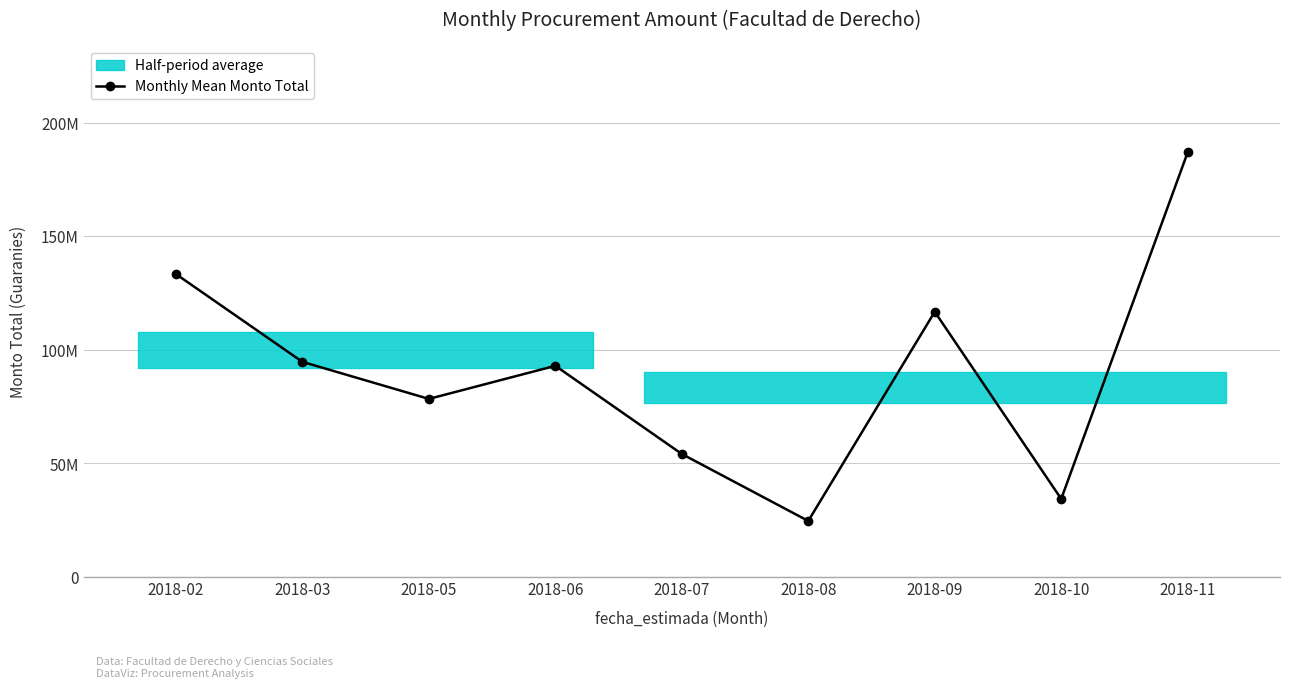

Is it true that the value at 2018-06 is 92942875?

True